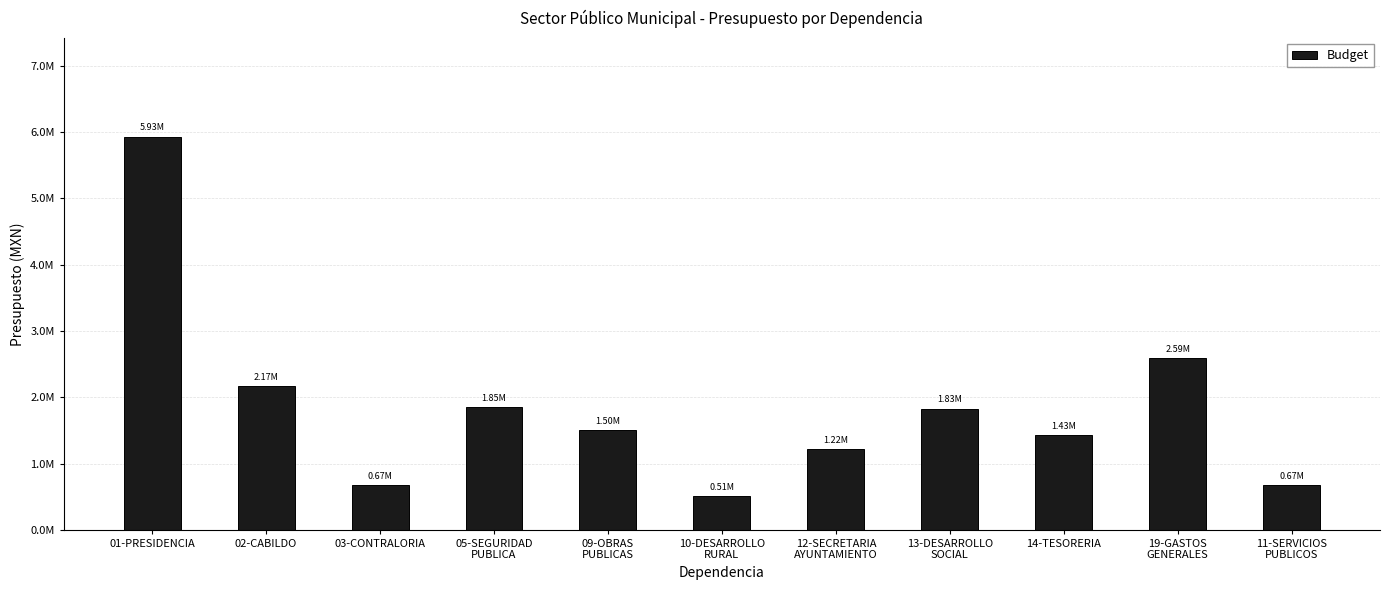

Reading left to right, extract all data points from this chart.

5931096.8	2168200.0	669000.0	1848409.1	1499303.2	509000.0	1221000.0	1829000.0	1429000.0	2592000.0	674000.0